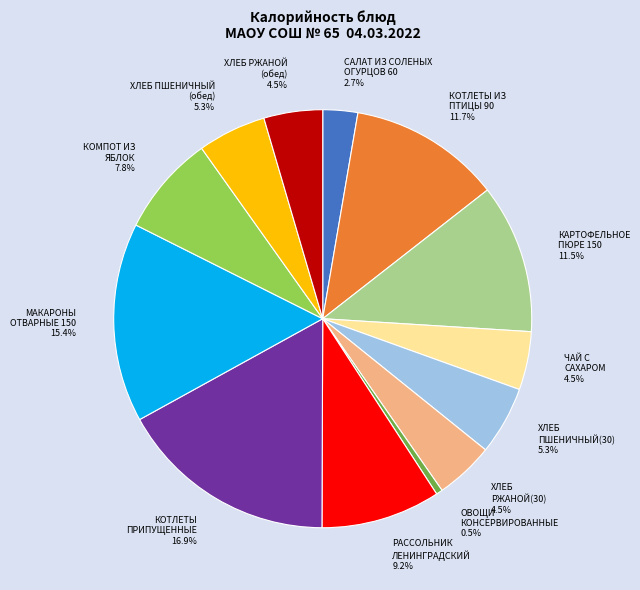

What is the total percentage of РАССОЛЬНИК ЛЕНИНГРАДСКИЙ and КОМПОТ ИЗ ЯБЛОК?

17.0%